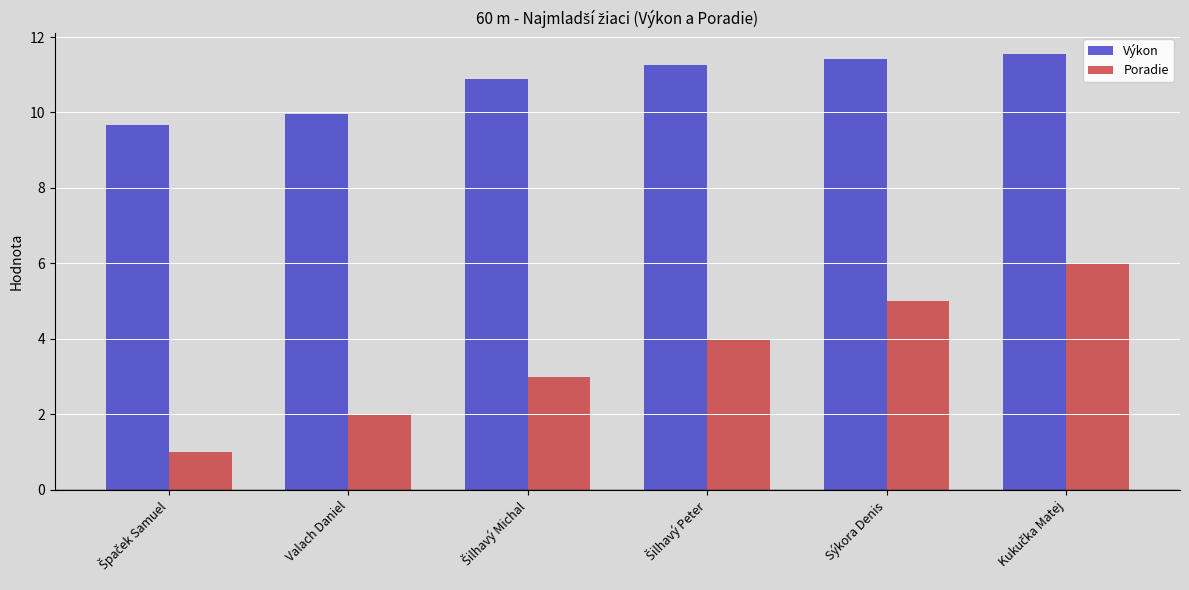

What is the sum of all Poradie values?

21.0